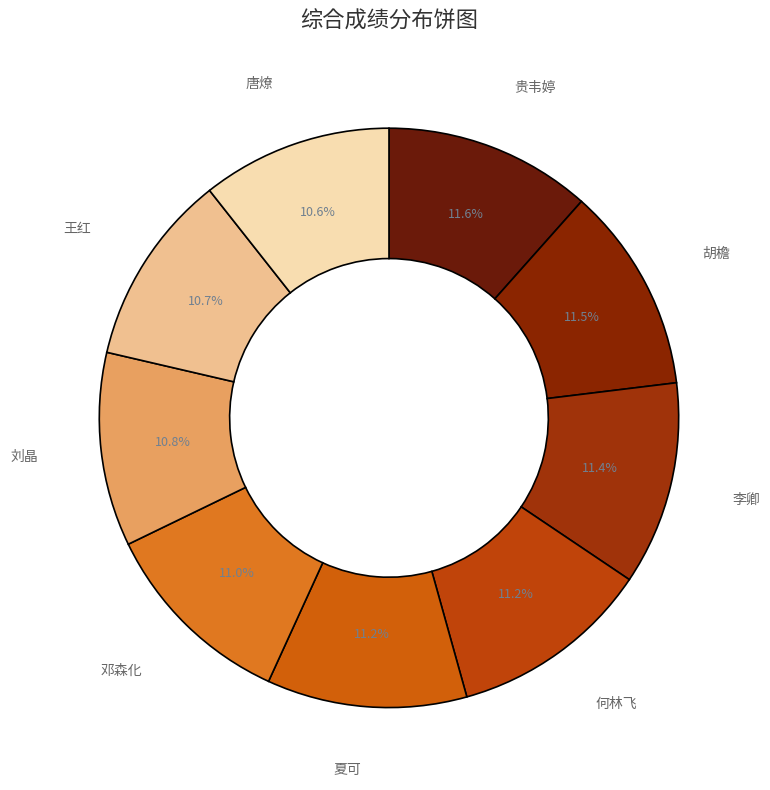

How many slices are in this pie chart?

9